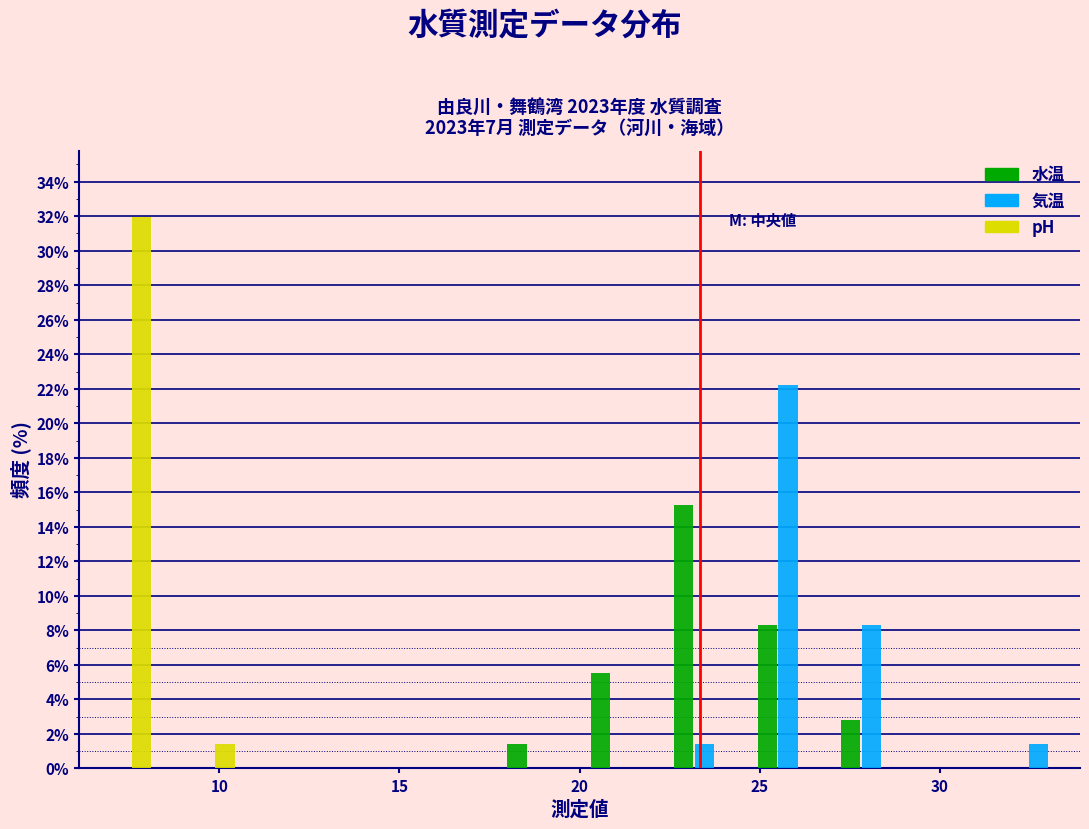

In the 水温 series, which range on the x-axis has the tallest bar?

22.5 to 24.5